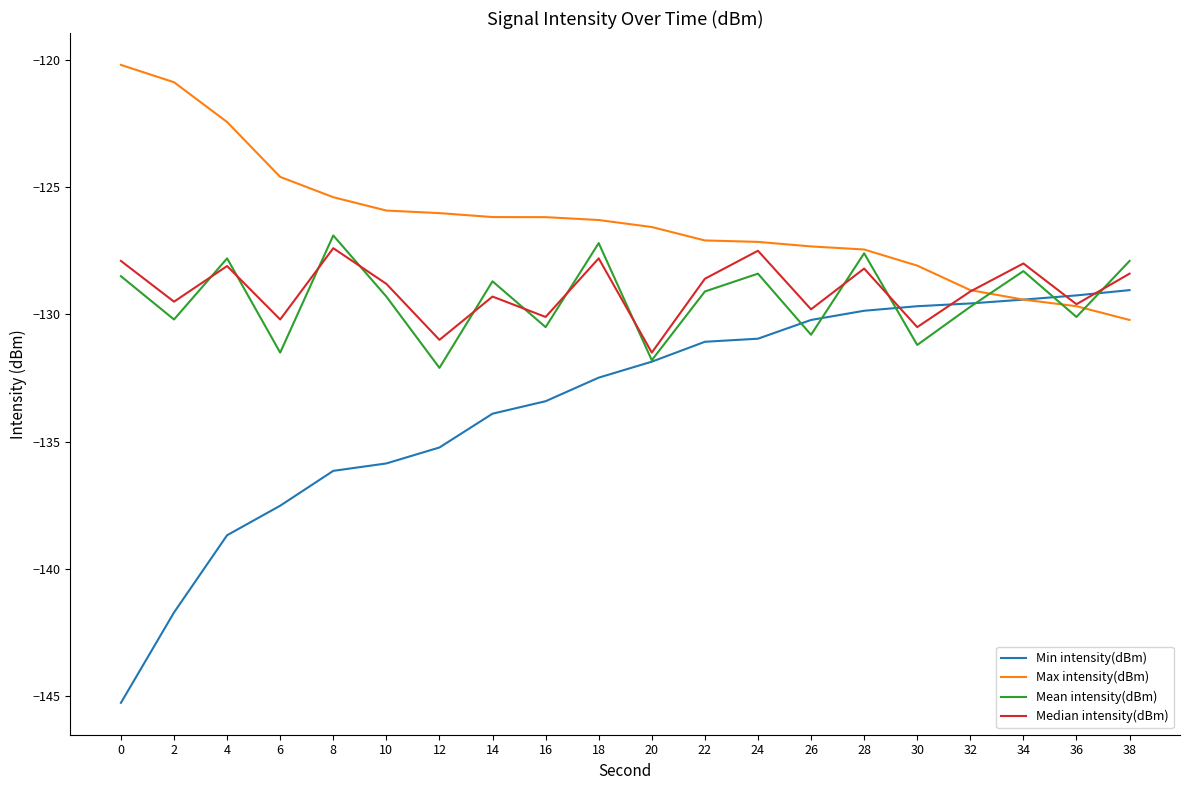

True or false: Median intensity(dBm) and Min intensity(dBm) intersect in this chart.

True